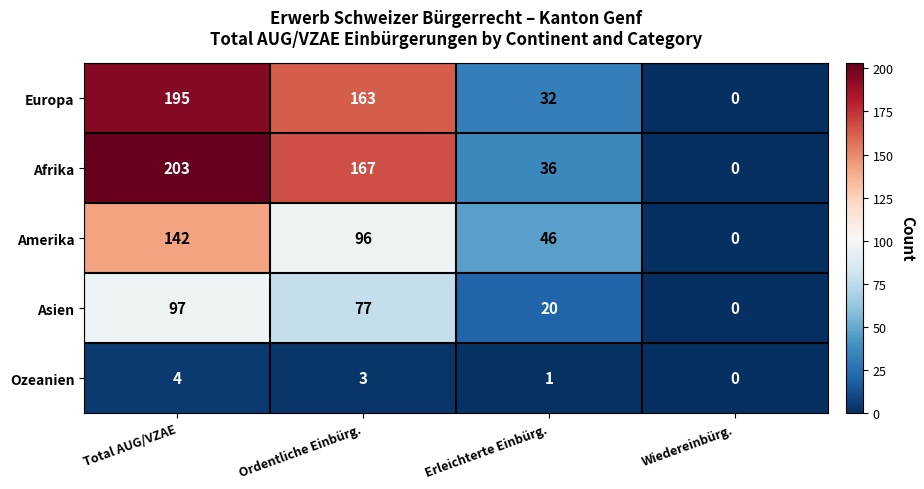

What is the greatest value displayed?

203